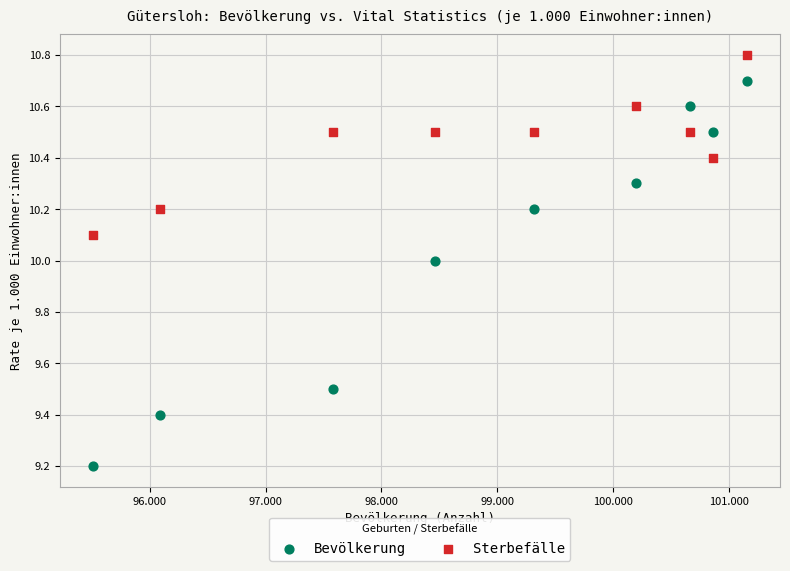

Which series reaches the maximum Y coordinate?

Sterbefälle